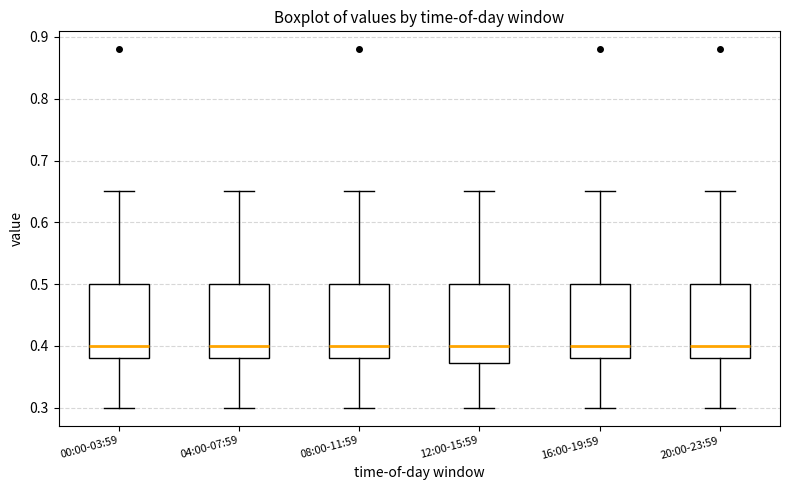

Reading left to right, transcribe this box plot: for each box, give where its median line is, the range the box spans, and where its two whiskers end, as read against the y-axis. The values are not printed on the chart, so give them approximately, as read against the axis.

00:00-03:59: median 0.40, box 0.38 to 0.50, whiskers 0.30 to 0.65
04:00-07:59: median 0.40, box 0.38 to 0.50, whiskers 0.30 to 0.65
08:00-11:59: median 0.40, box 0.38 to 0.50, whiskers 0.30 to 0.65
12:00-15:59: median 0.40, box 0.37 to 0.50, whiskers 0.30 to 0.65
16:00-19:59: median 0.40, box 0.38 to 0.50, whiskers 0.30 to 0.65
20:00-23:59: median 0.40, box 0.38 to 0.50, whiskers 0.30 to 0.65